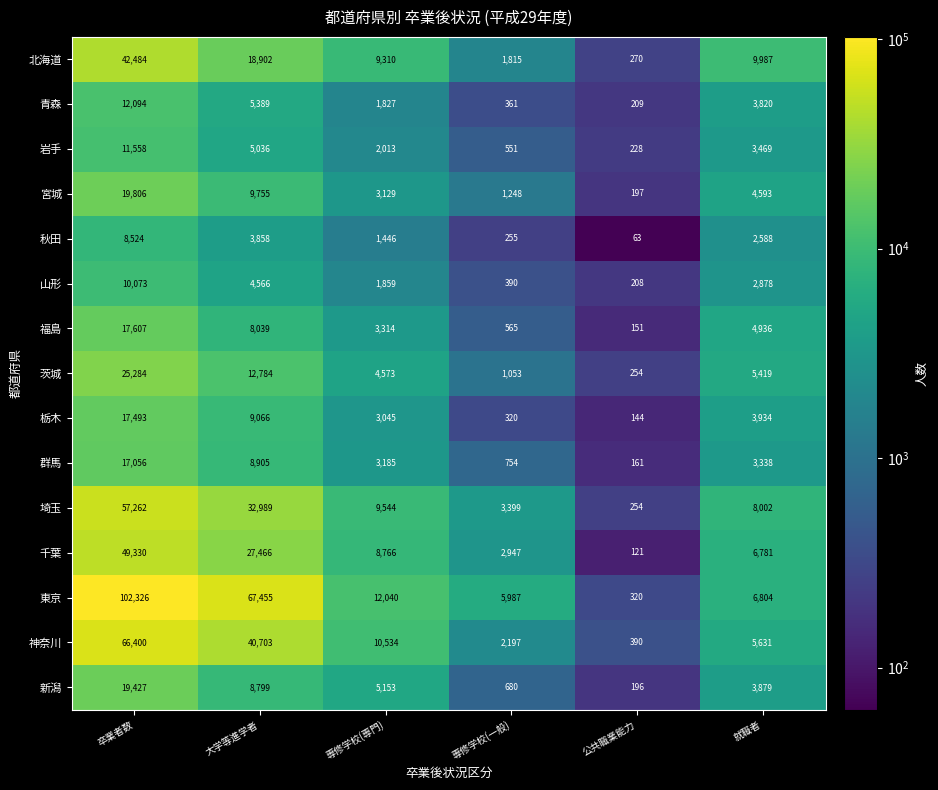

What is the sum of the 千葉 values at 公共職業能力 and 専修学校(一般)?

3068